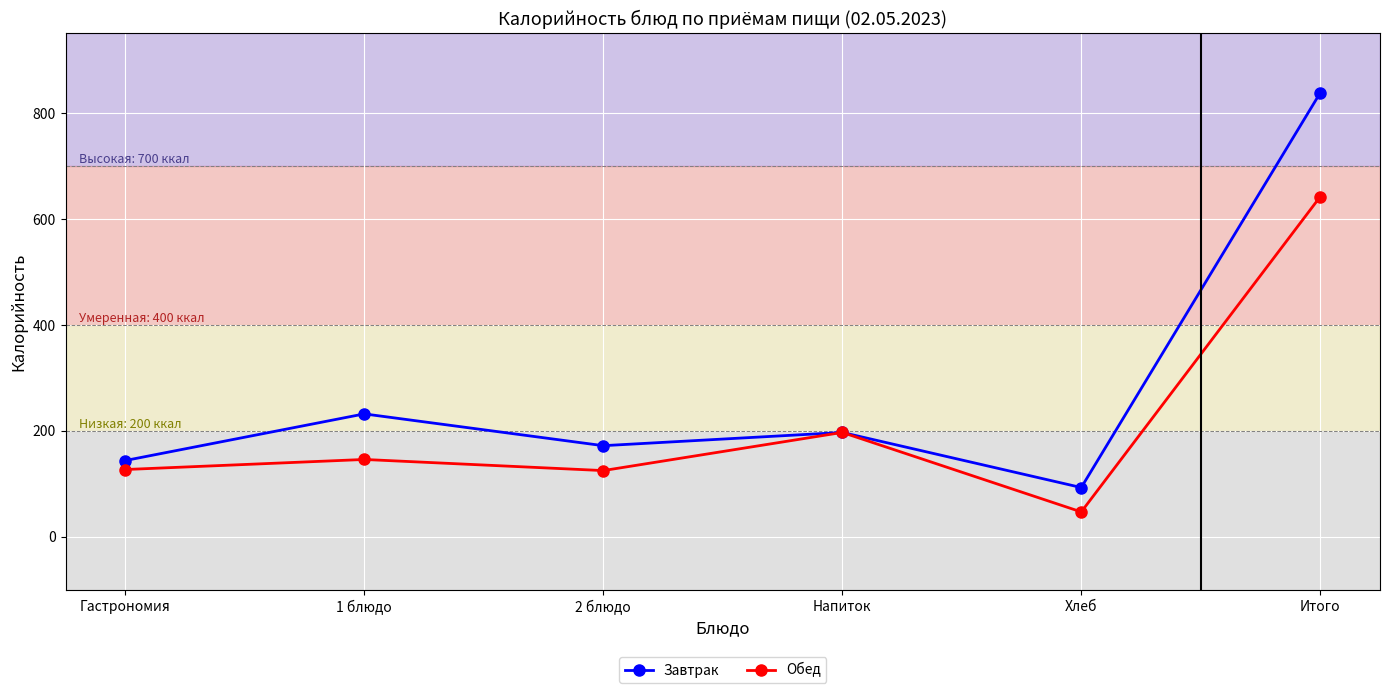

At 2 блюдо, list the series in order from largest to smallest.

Завтрак, Обед